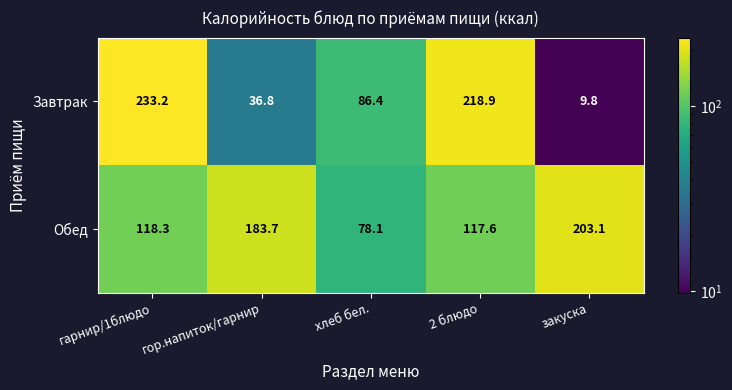

How many data points does each series have?

5